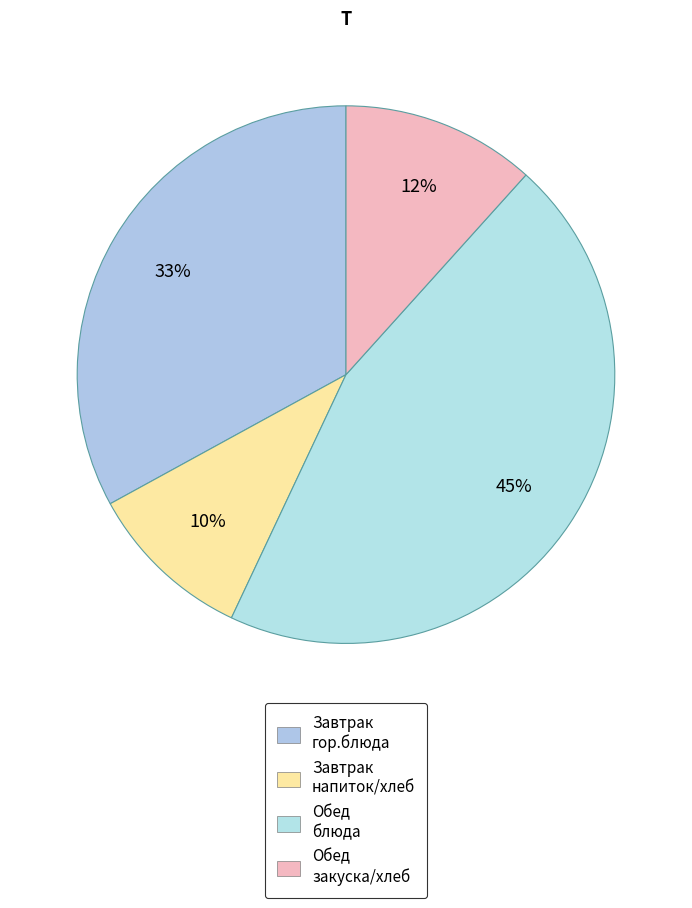

Count the number of slices in the pie.

4